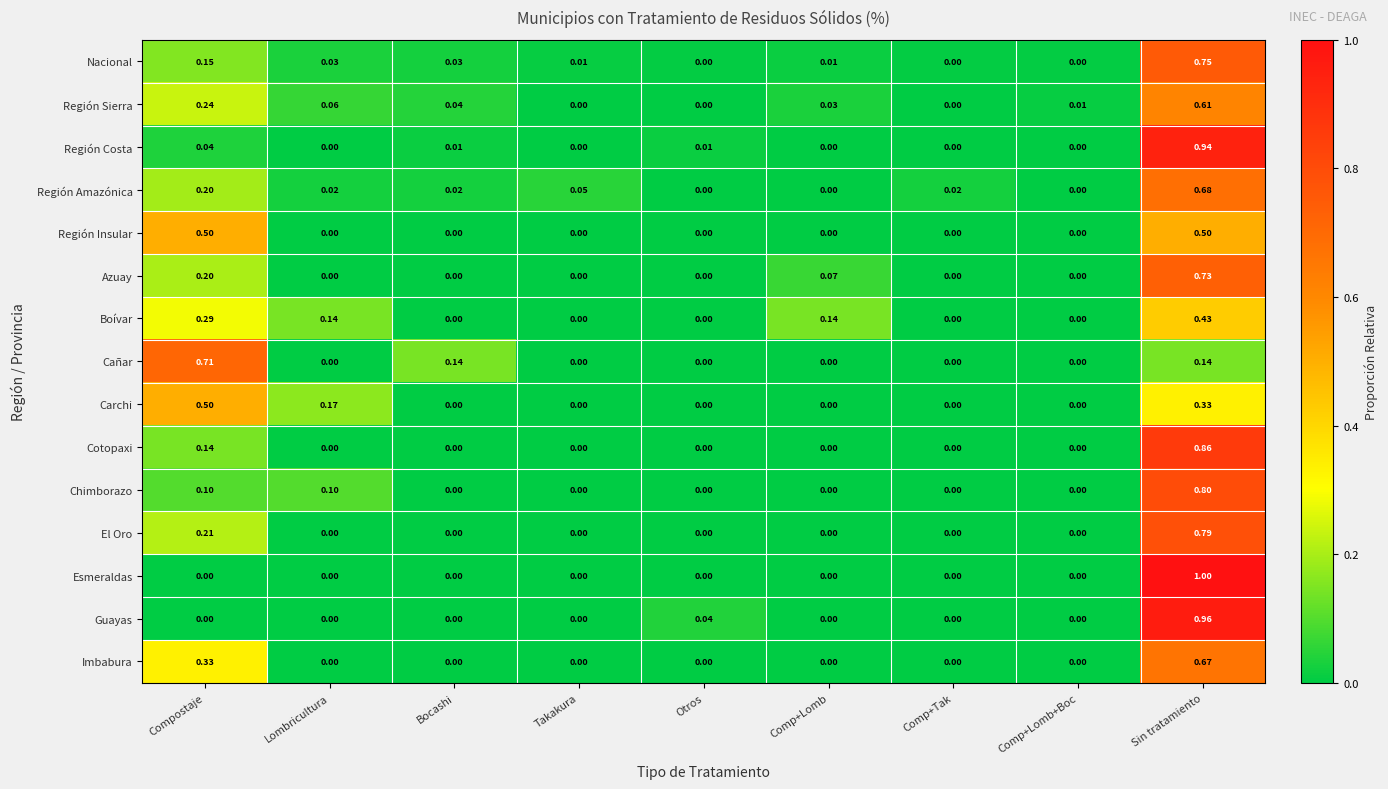

At which label does Cañar reach its peak?

Compostaje